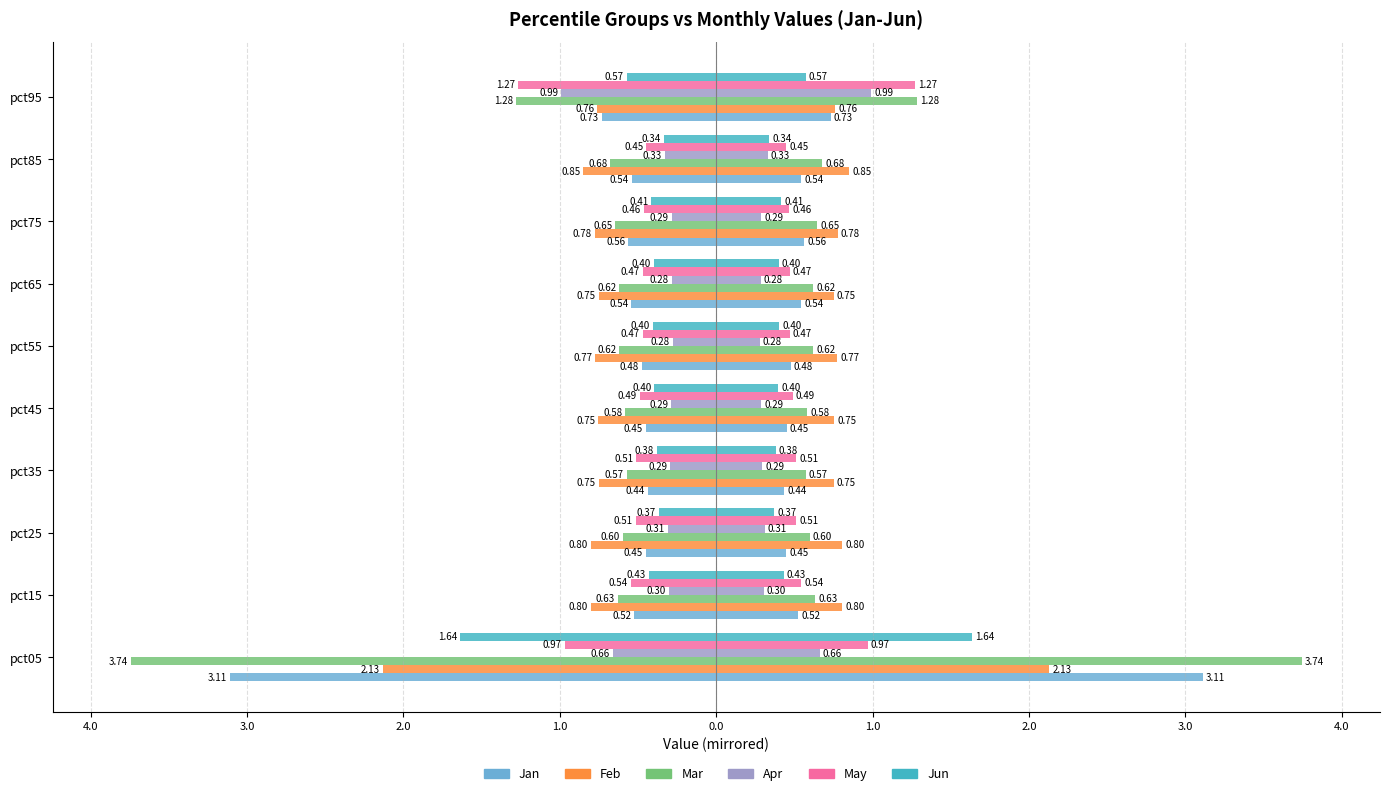

Is it true that May equals -0.2 at pct25?

False